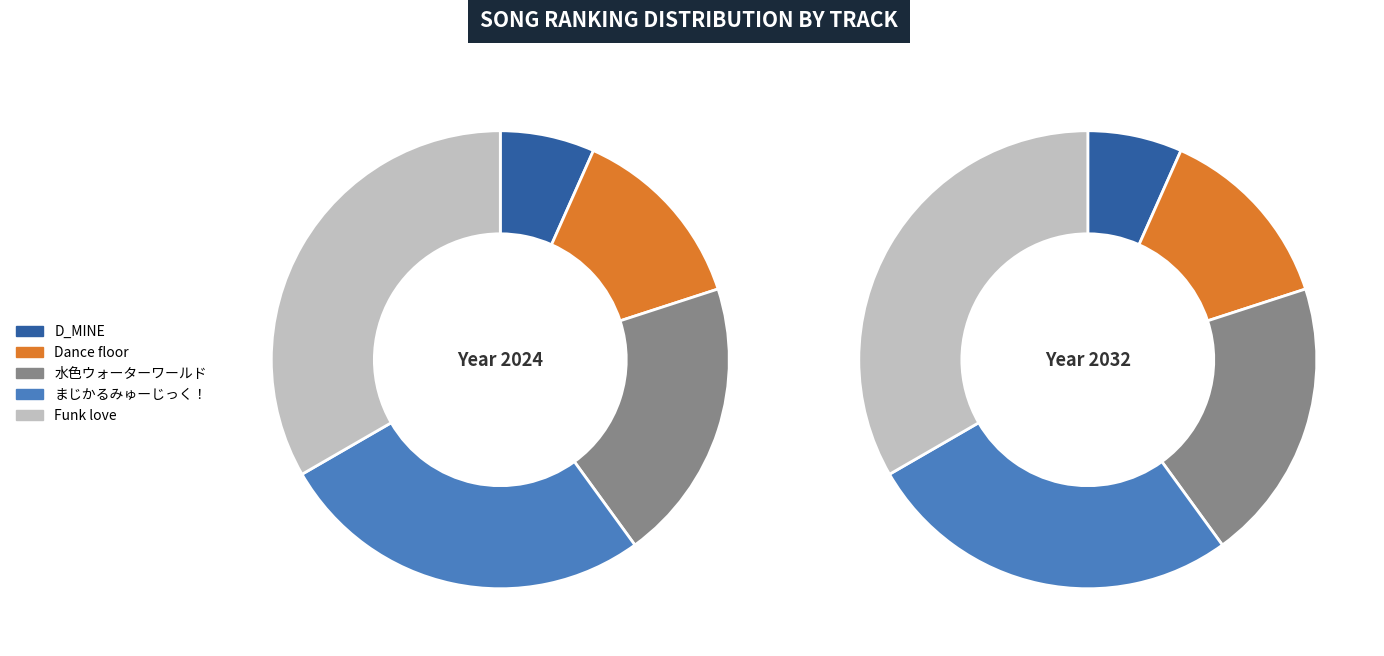

How many segments does this pie chart have?

5